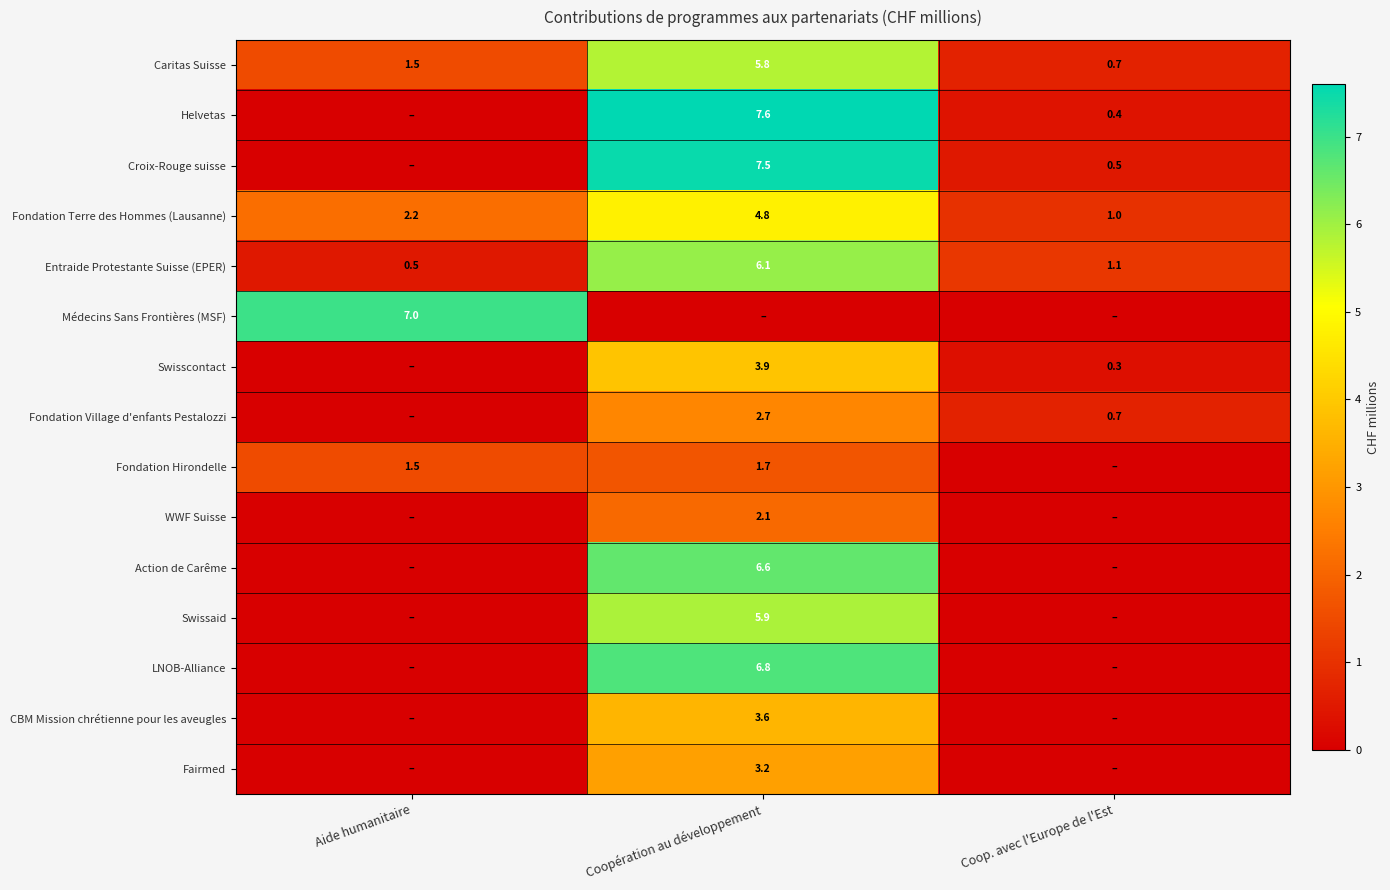

What is the difference between the highest and lowest values at Aide humanitaire?

7.0